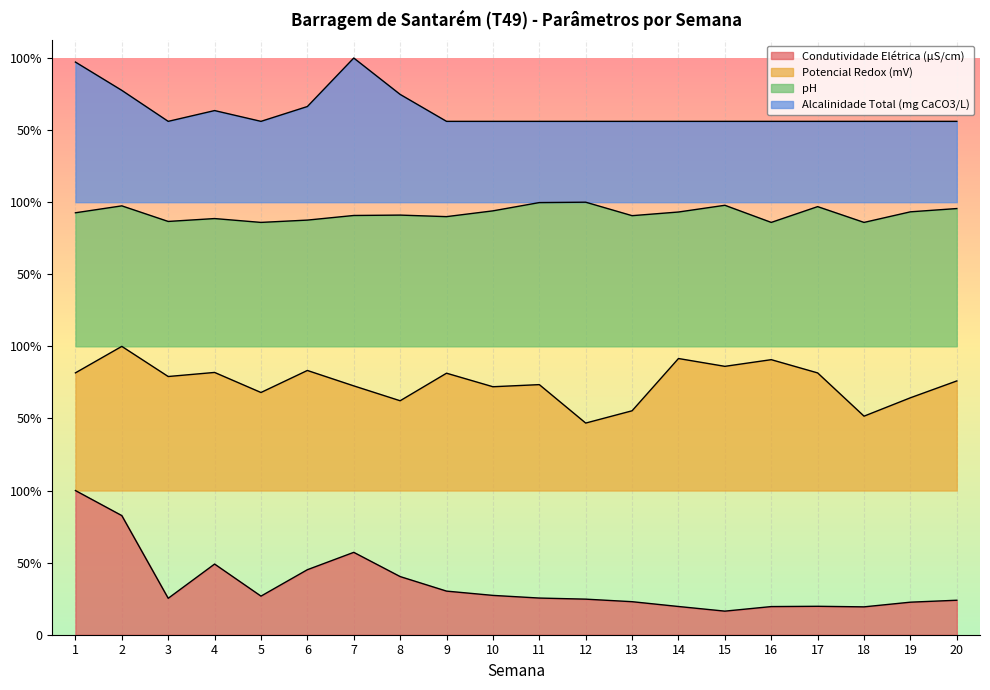

Which category has the highest value in the Potencial Redox (mV) series?

2